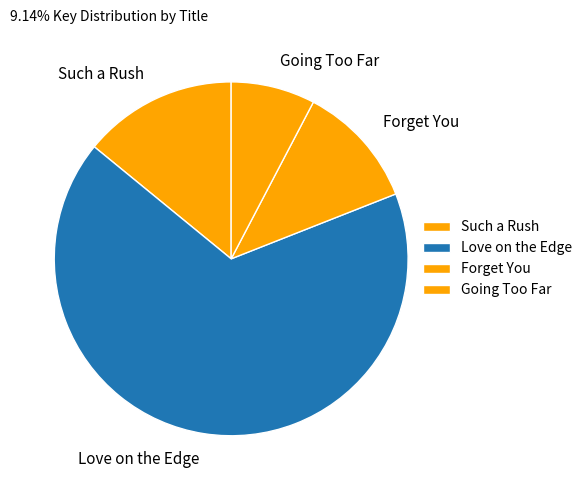

Which category accounts for the majority?

Love on the Edge